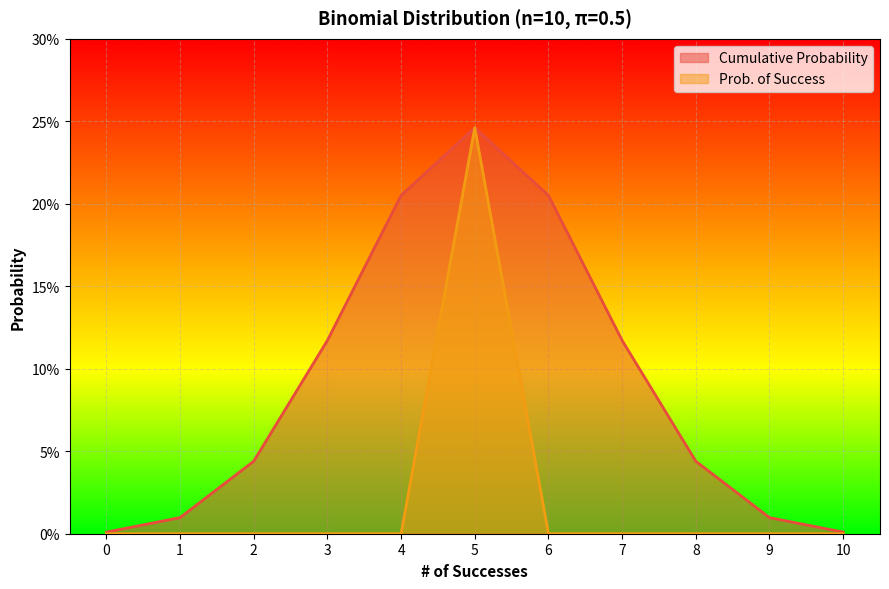

Does the chart display data point markers on the line(s)?

No